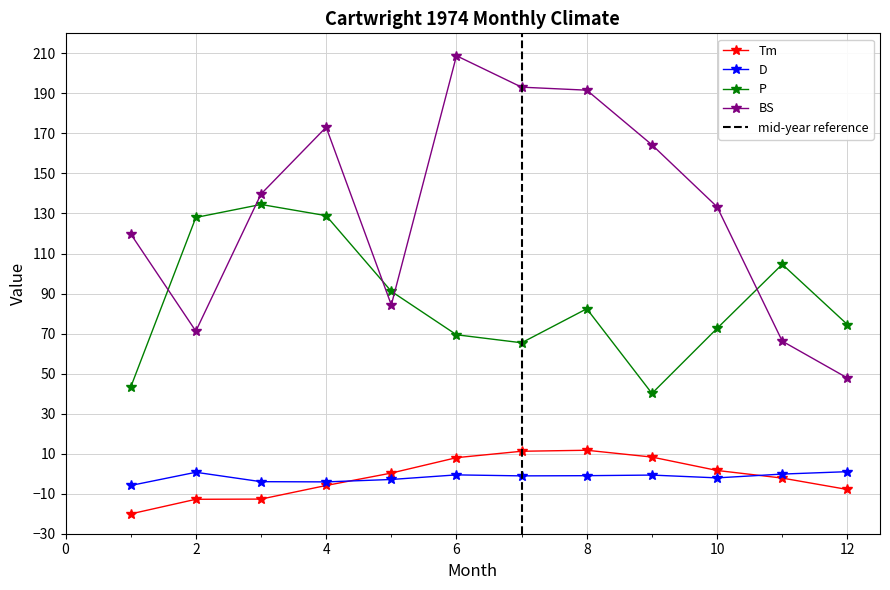

Reading left to right, list all the values displayed in this chart.

Tm: -20.1	-12.8	-12.7	-5.9	0.3	8.0	11.2	11.7	8.3	1.6	-2.2	-7.9
D: -5.9	0.7	-4.0	-4.1	-2.9	-0.6	-1.1	-1.0	-0.7	-2.1	-0.2	1.0
P: 43.2	128.0	134.5	128.9	91.1	69.4	65.4	82.4	40.1	72.6	104.6	74.5
BS: 119.8	71.2	139.7	173.1	84.3	208.8	193.1	191.6	164.3	133.3	66.2	47.8